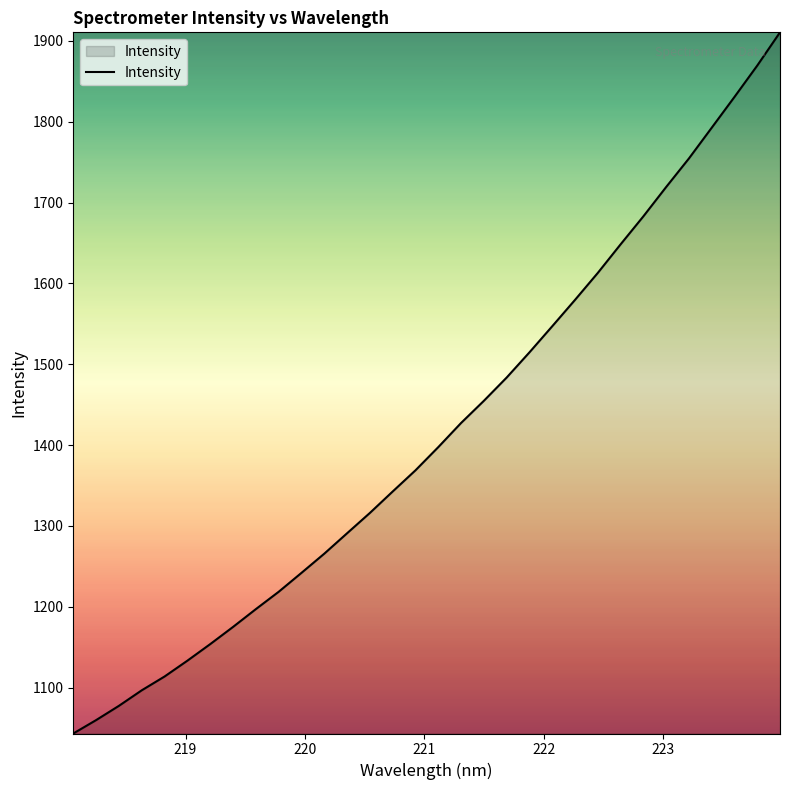

What is the difference between the maximum and minimum values?

867.5